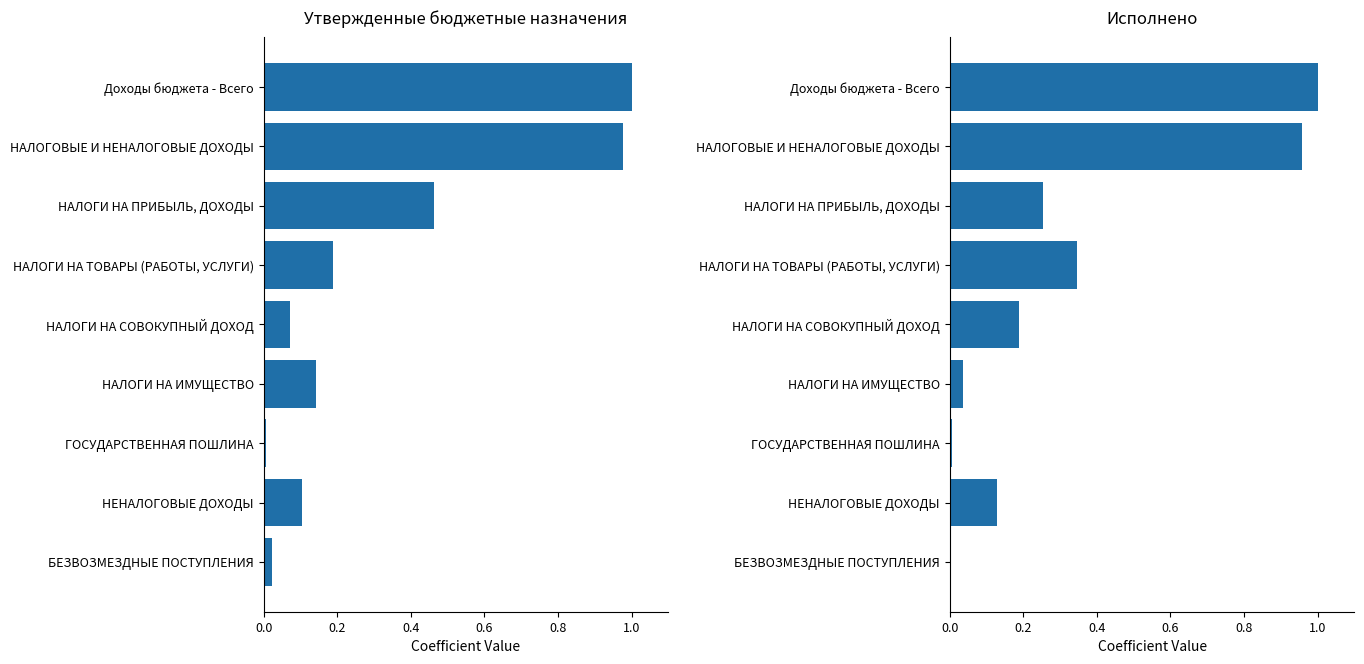

Which series has the largest range (max minus min)?

Исполнено (консол. бюджет)